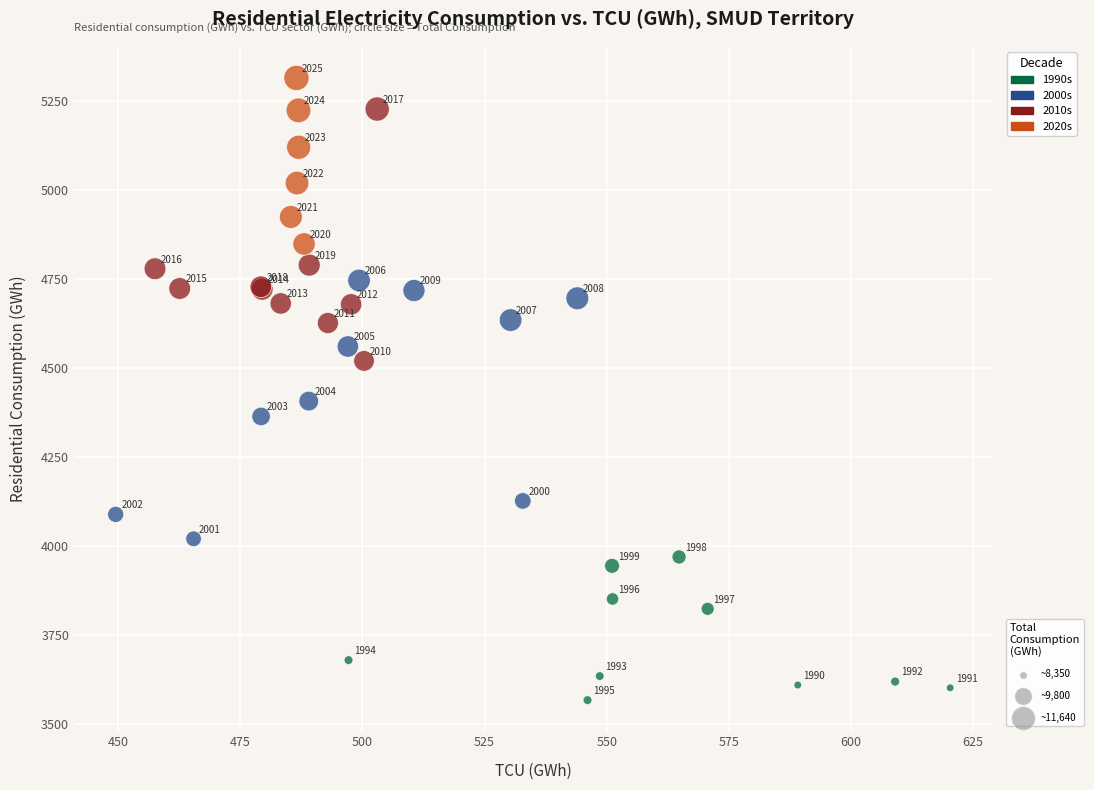

What Y value in the scatter plot is closest to 4442?

4408.2